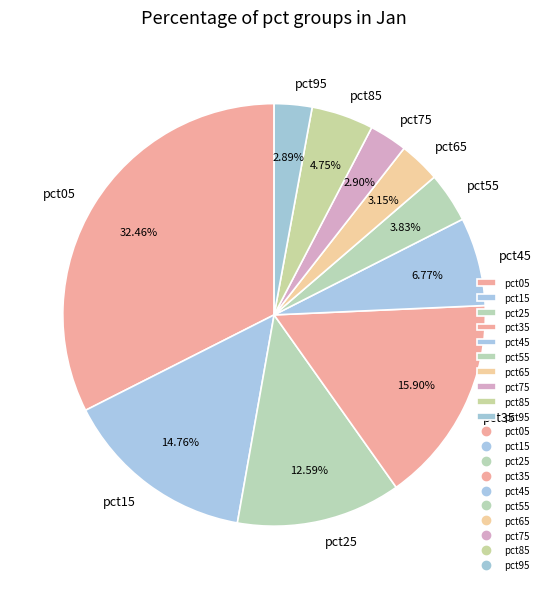

Combined, do pct05 and pct75 account for over 50%?

No